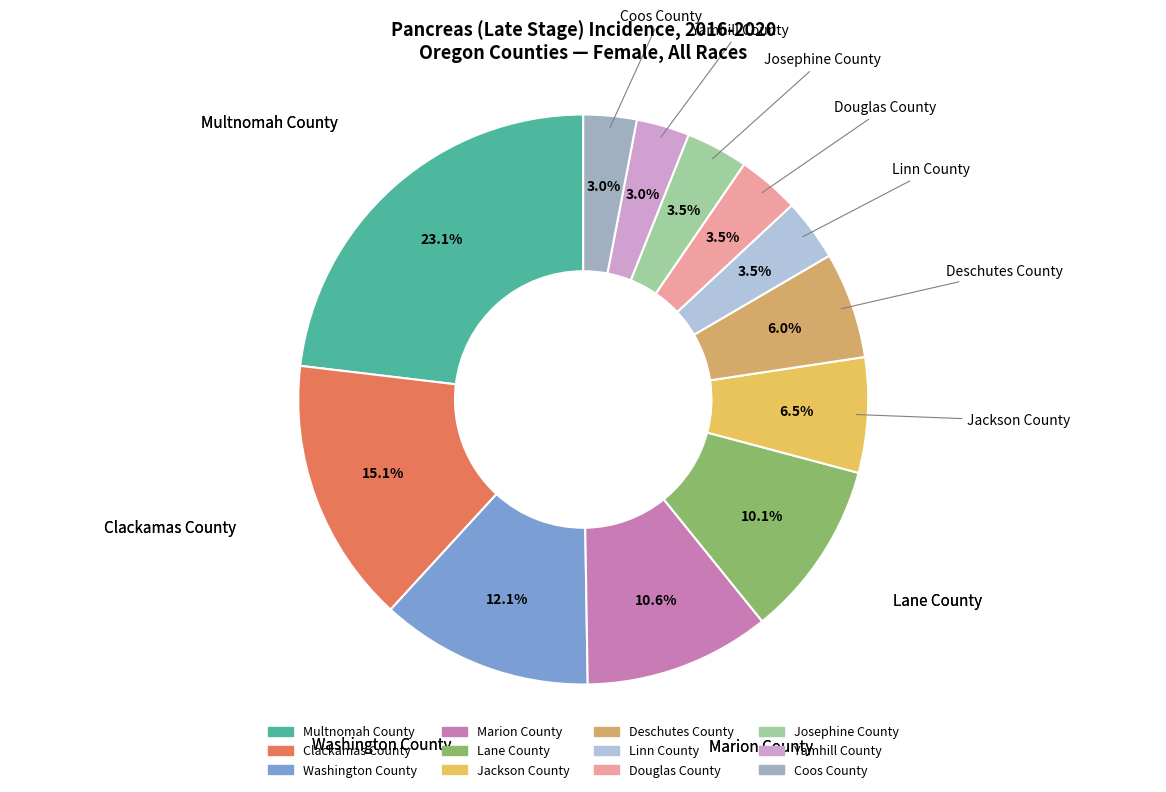

Which category has the biggest portion of the pie?

Multnomah County